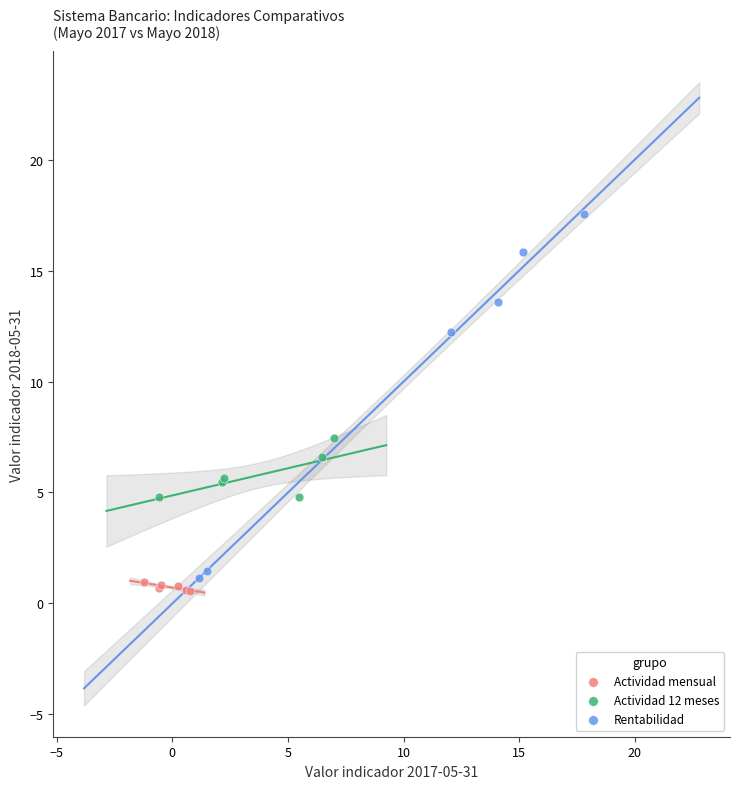

Which series reaches the minimum Y coordinate?

Actividad mensual